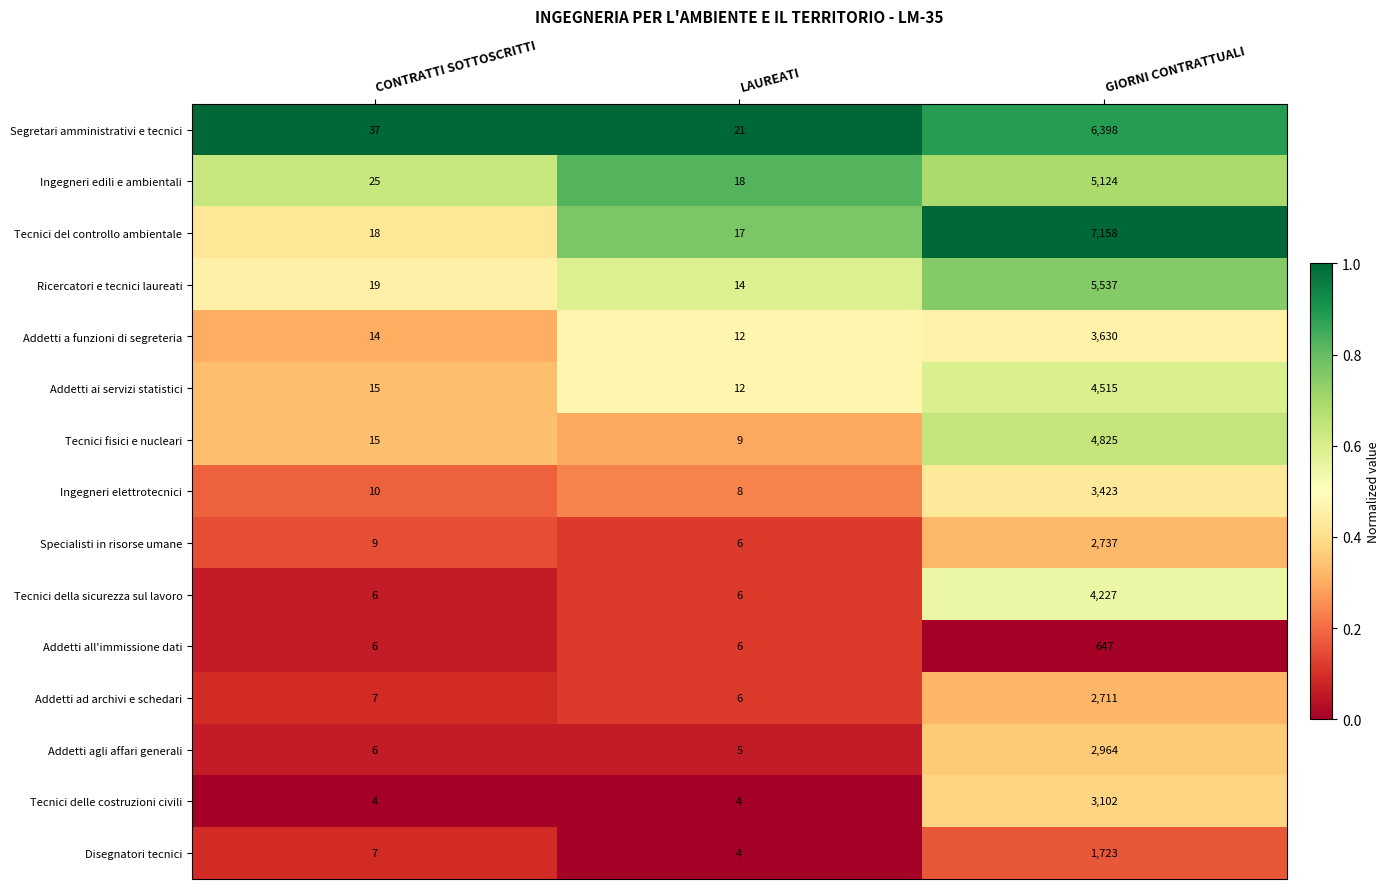

Which series changed the most between CONTRATTI SOTTOSCRITTI and LAUREATI?

Segretari amministrativi e tecnici